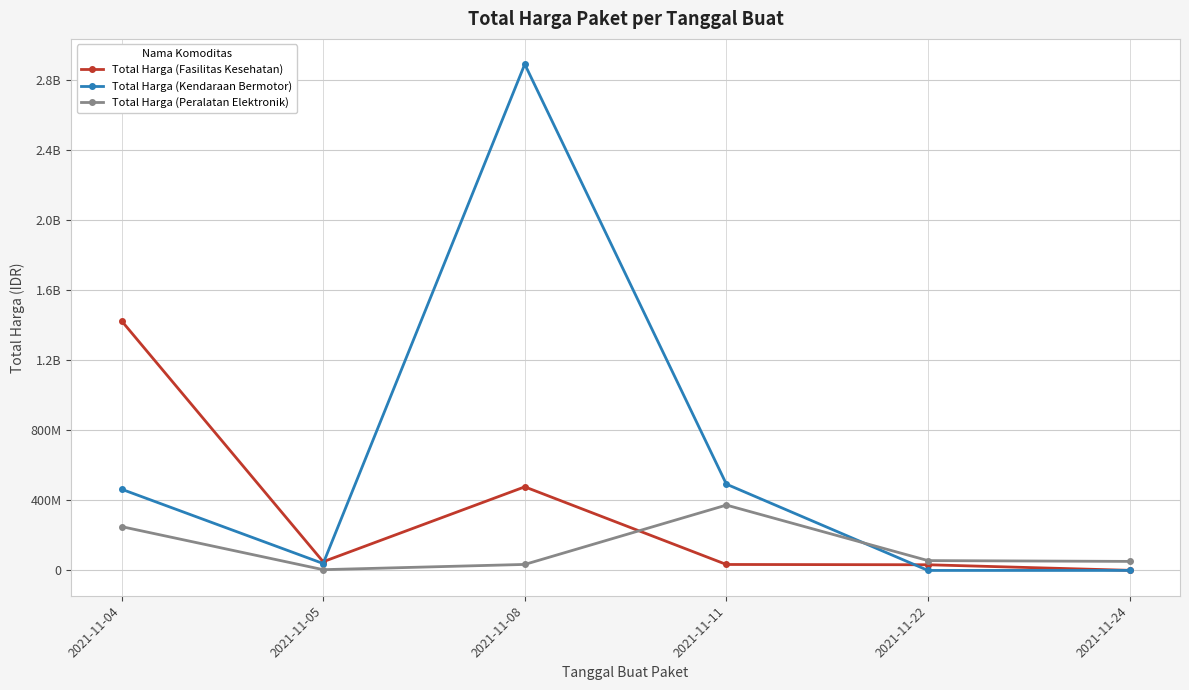

How many interior local peaks does the Total Harga (Kendaraan Bermotor) series have?

1